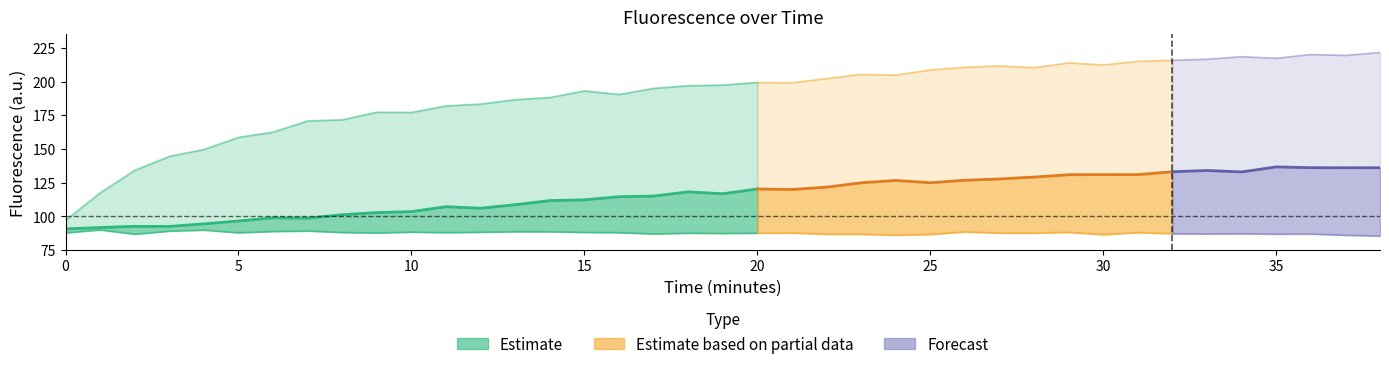

How many lines are shown in the chart?

3